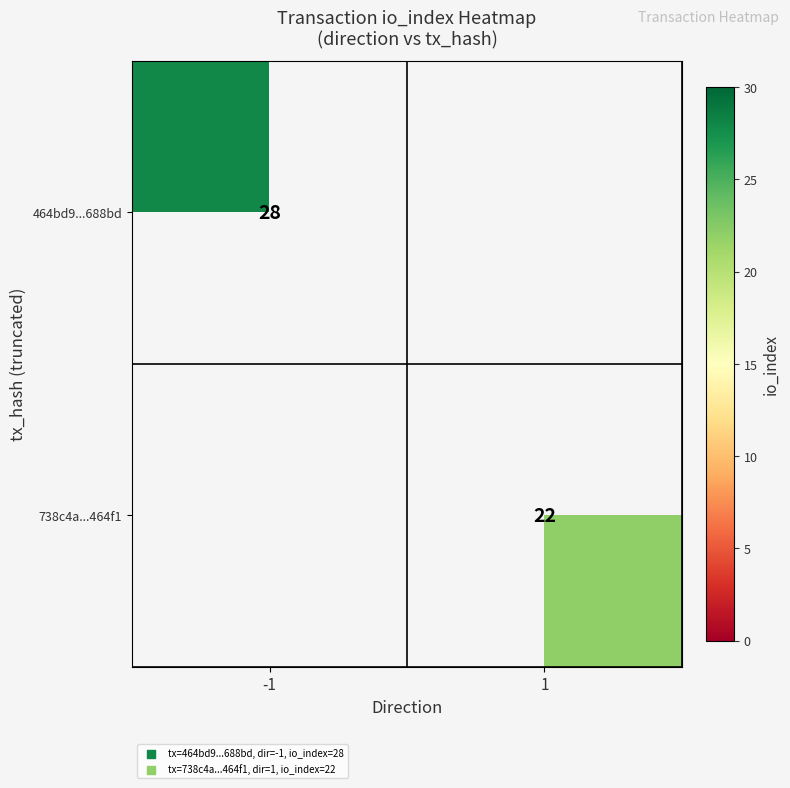

What is the minimum value shown in the chart?

22.0